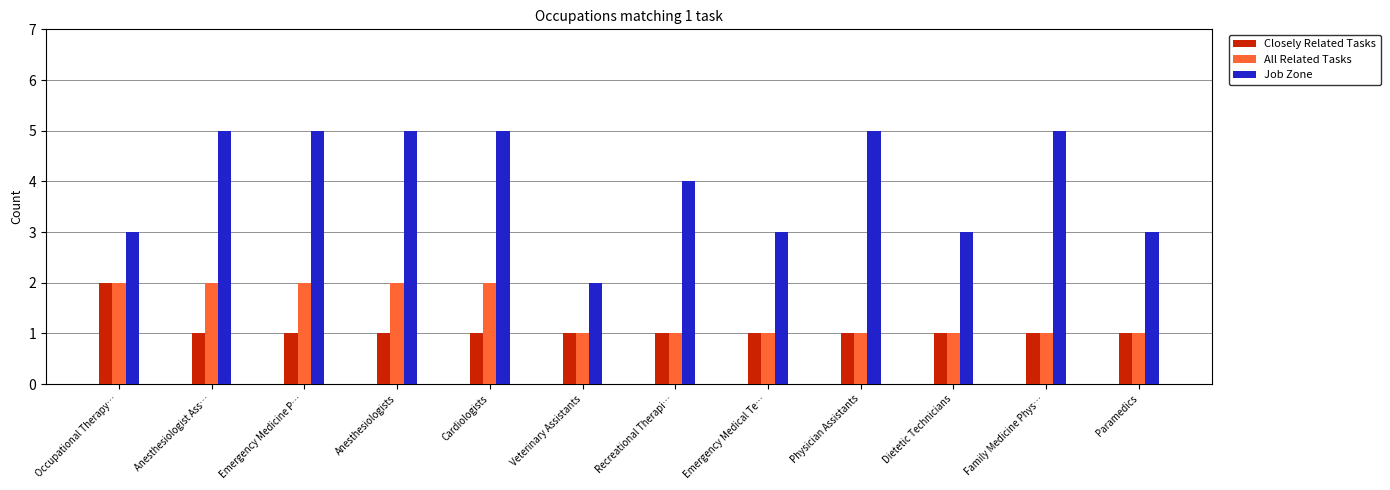

The value of All Related Tasks at Family Medicine Phys… is 1. True or false?

True